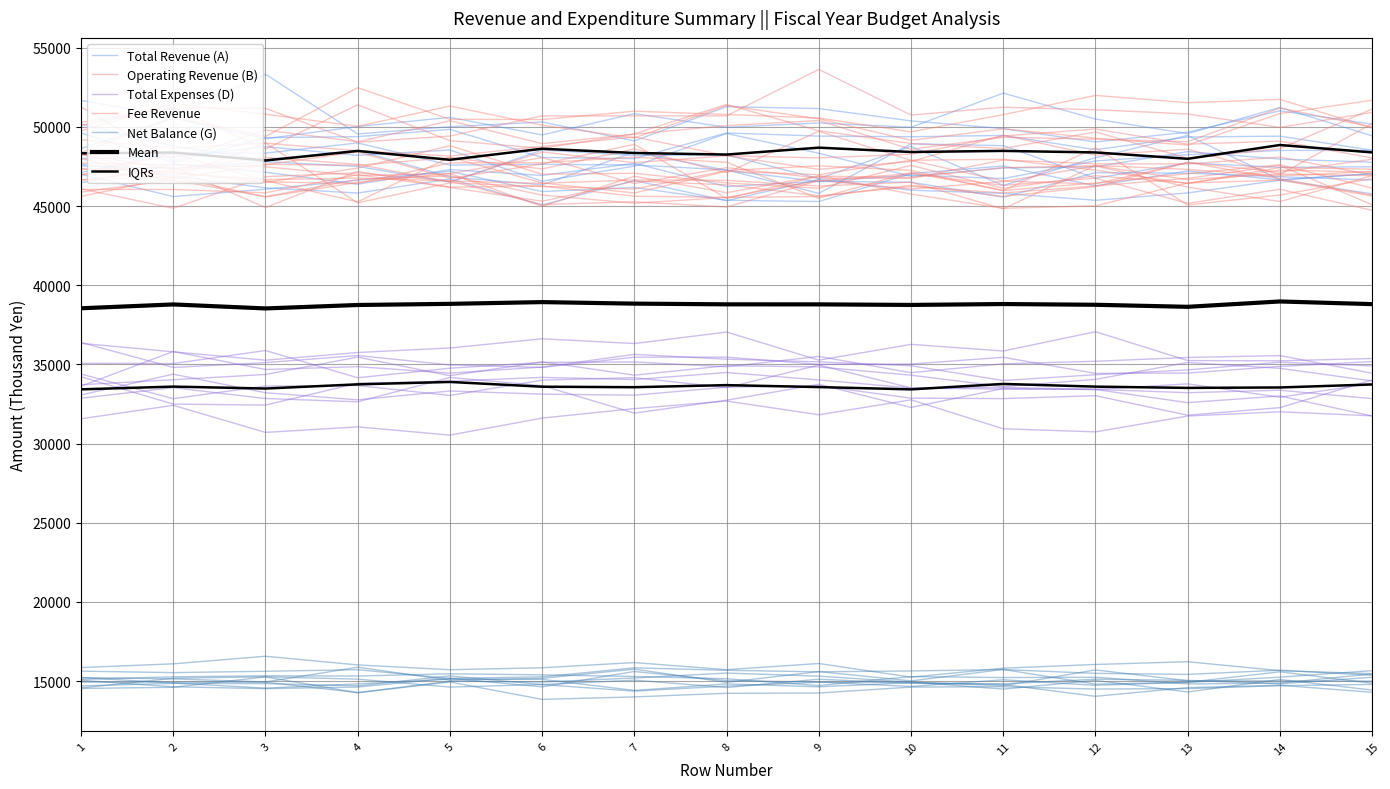

What is the sum of all Fee Revenue values?

717015